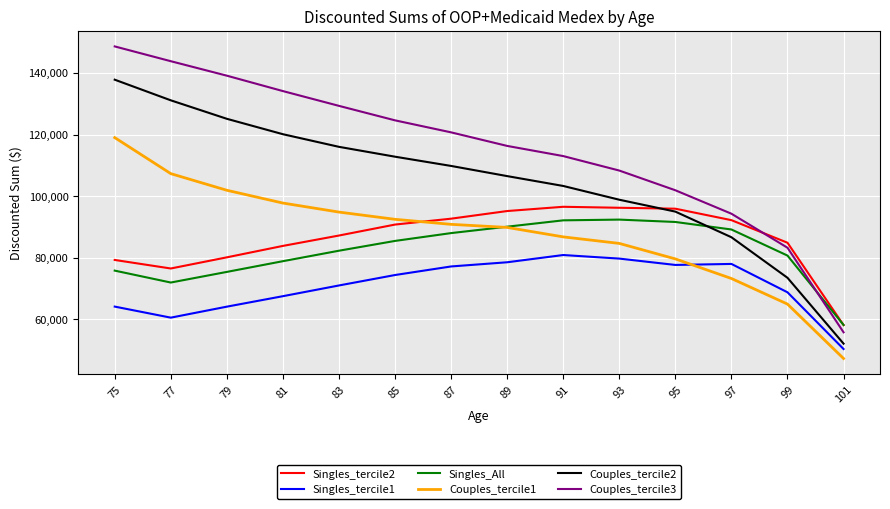

What is the sum of the Singles_All values at 95 and 79?

167010